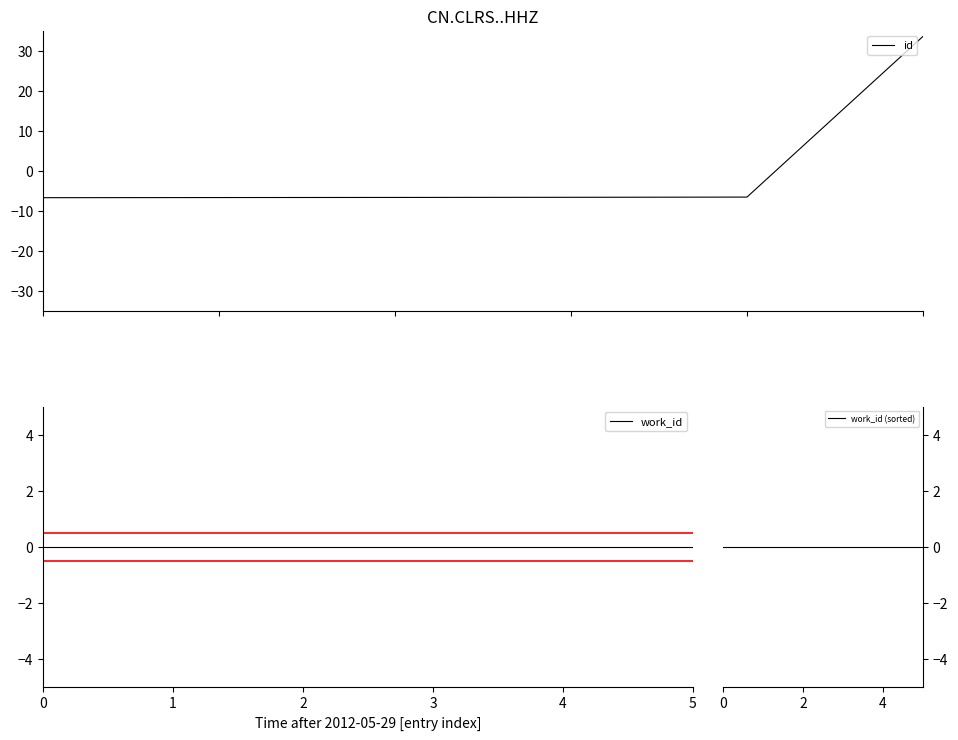

True or false: work_id (sorted) and work_id cross at least once.

False